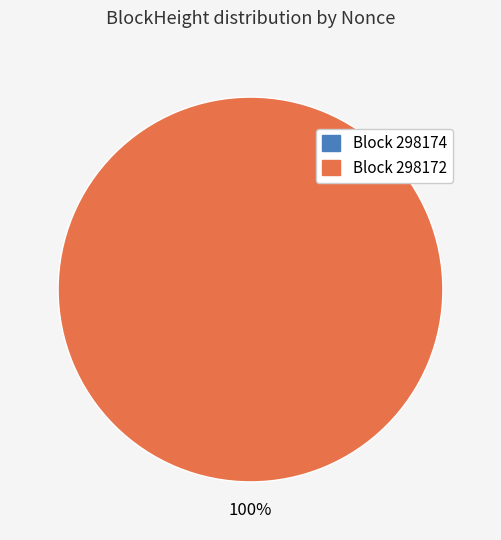

The 298174 slice represents 1% of the pie. True or false?

False